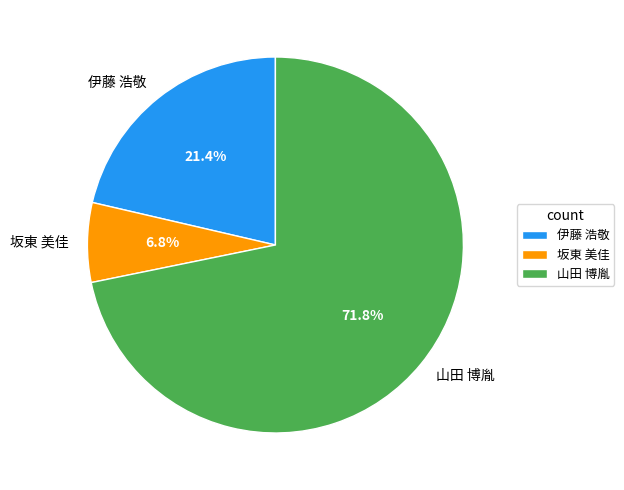

Is 坂東 美佳 the majority of the pie?

No